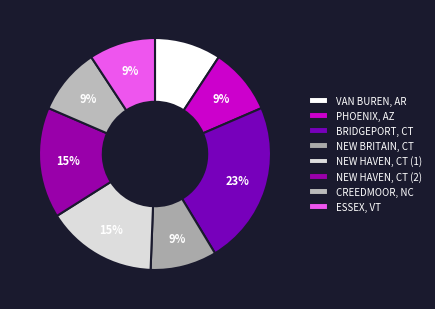

To the nearest percent, what portion does NEW BRITAIN, CT represent?

9%